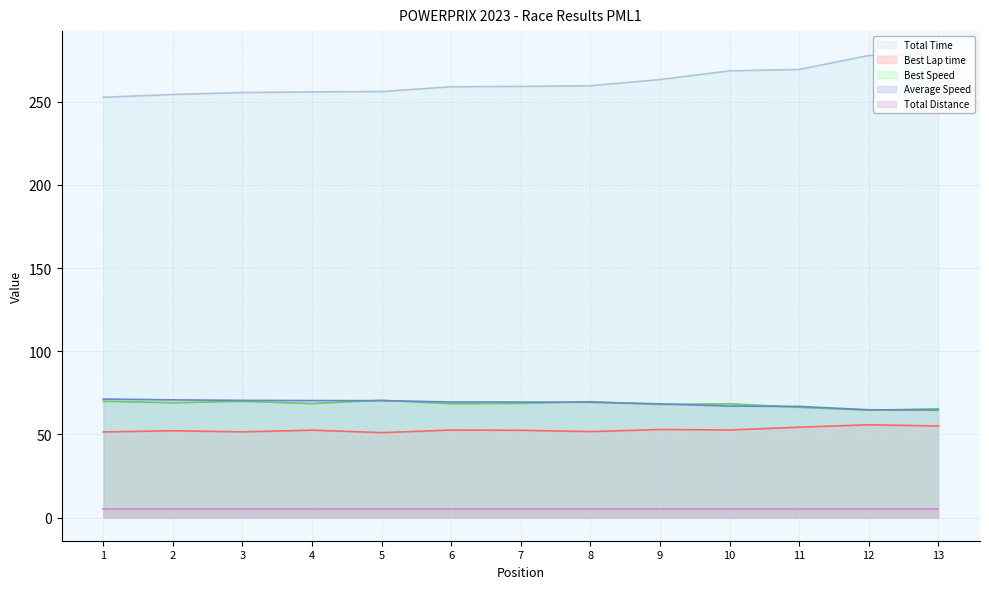

What is the greatest value displayed?

278.5